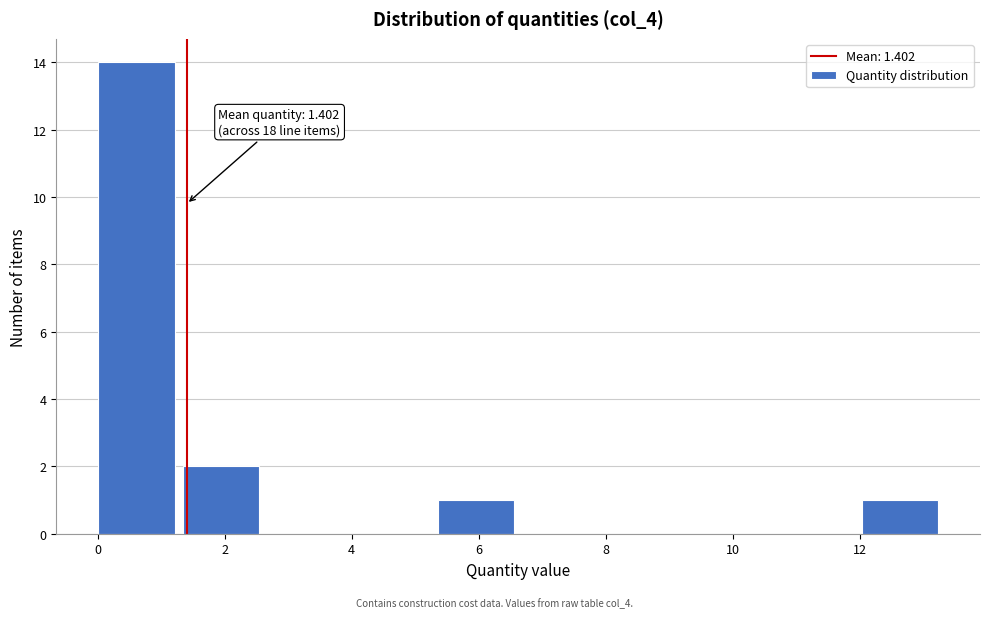

Over which range of the x-axis is the bar tallest?

0.0 to 1.4